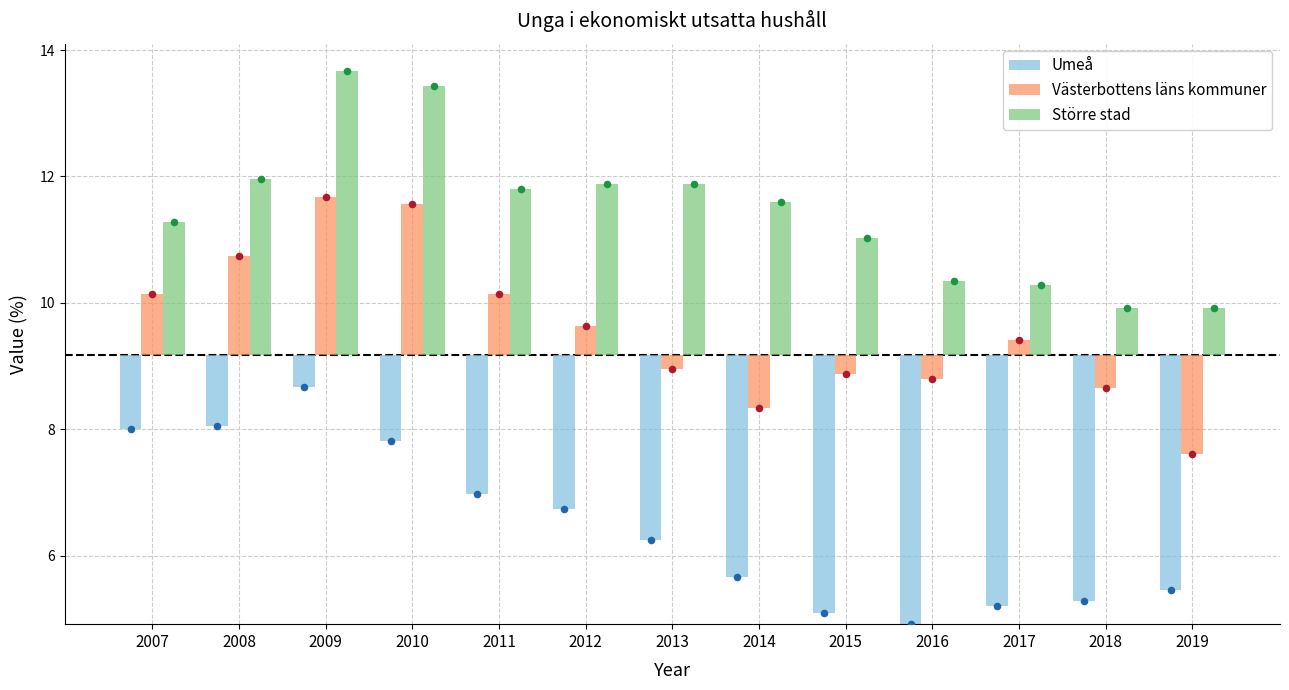

Which series contains the highest Y value?

Större stad